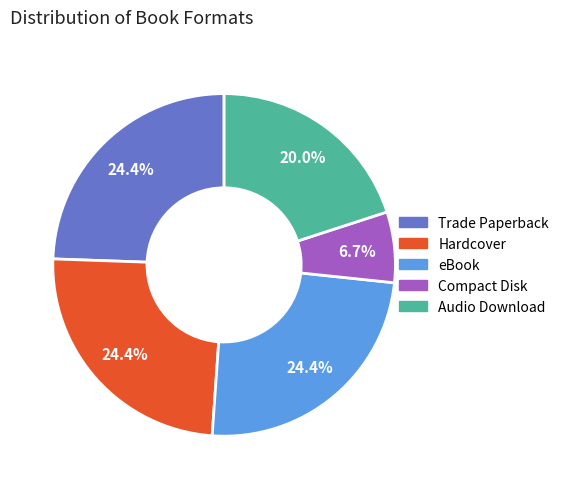

What percentage is the eBook slice, to the nearest percent?

24%